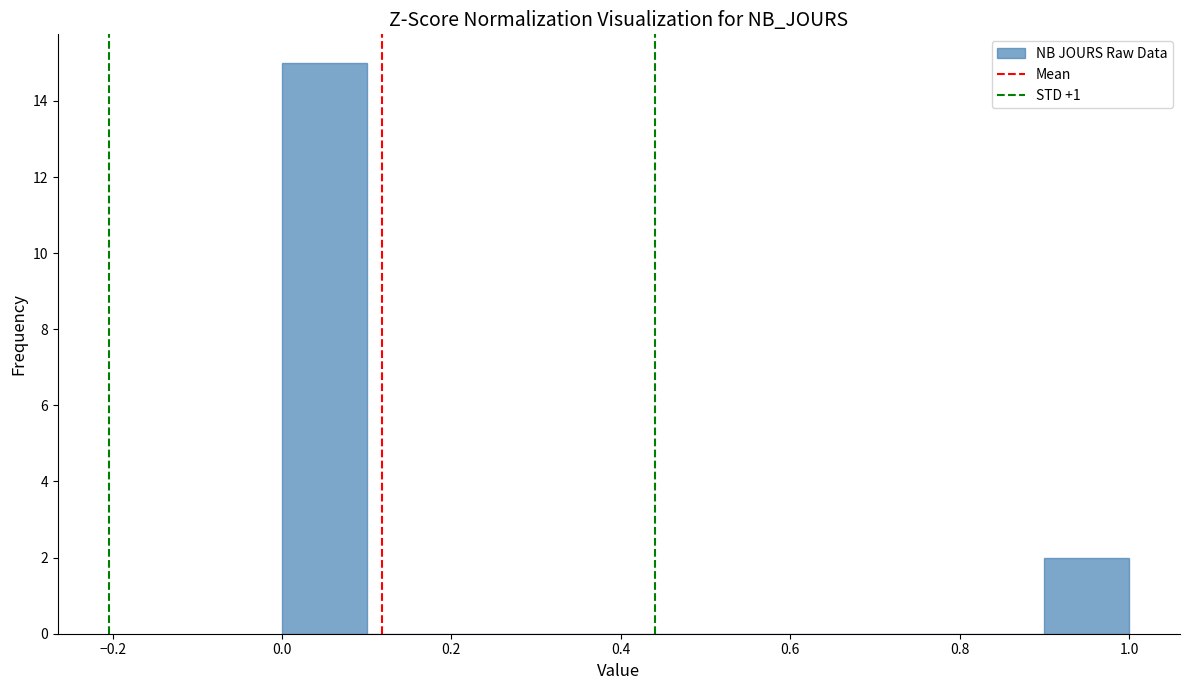

Reading left to right, transcribe this chart: for each bar, give the range it covers on the x-axis and its height. The values are not printed on the chart, so give them approximately, as read against the axis.

0.0 to 0.1: 15
0.1 to 0.2: 0
0.2 to 0.3: 0
0.3 to 0.4: 0
0.4 to 0.5: 0
0.5 to 0.6: 0
0.6 to 0.7: 0
0.7 to 0.8: 0
0.8 to 0.9: 0
0.9 to 1.0: 2